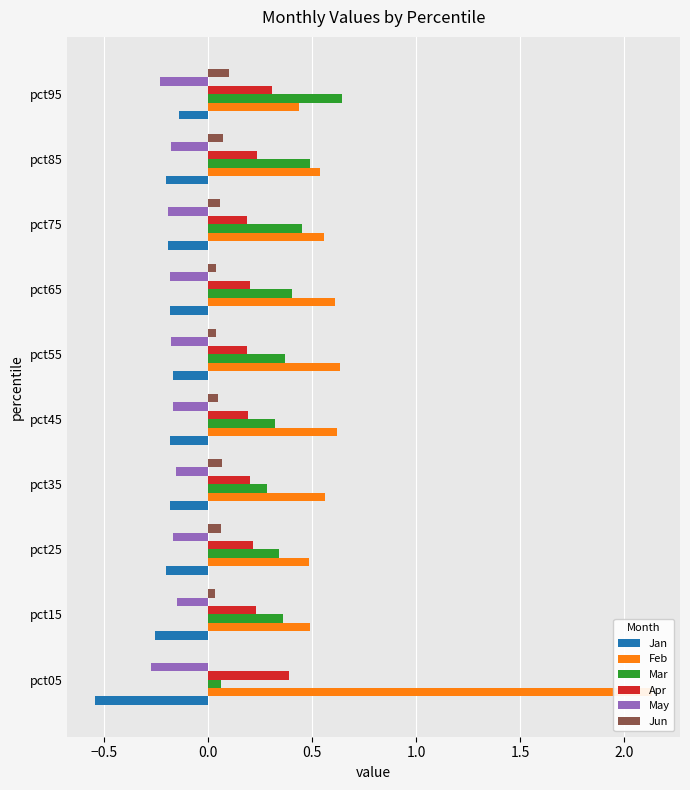

What is the approximate value of Mar at pct35?

0.3